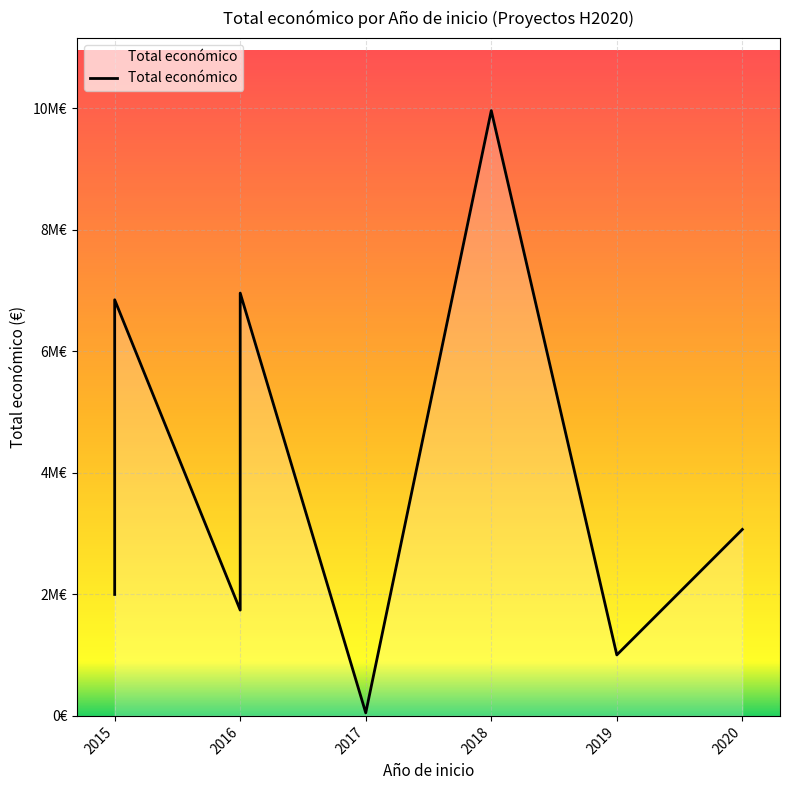

What is the difference between the maximum and second lowest values?

8960031